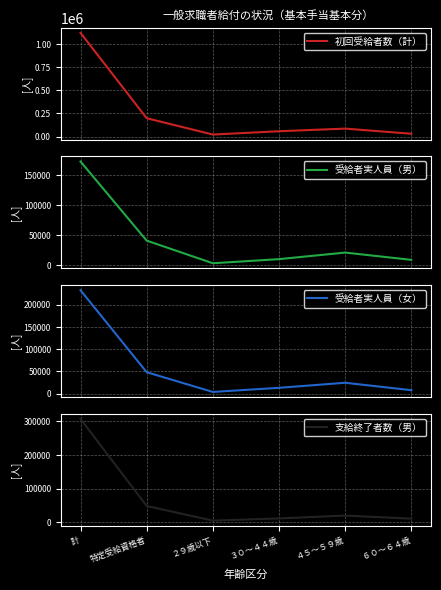

How many lines are shown in the chart?

4